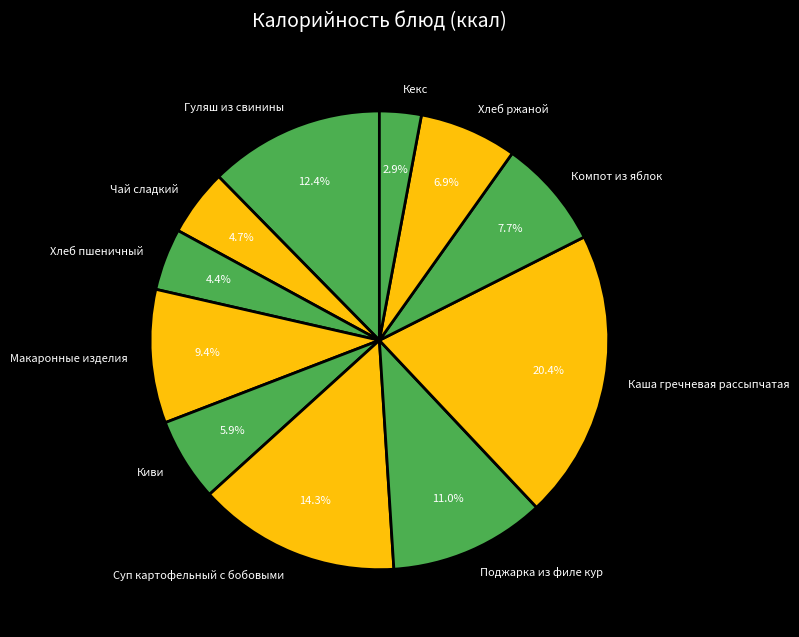

Does Гуляш из свинины represent more than half of the total?

No